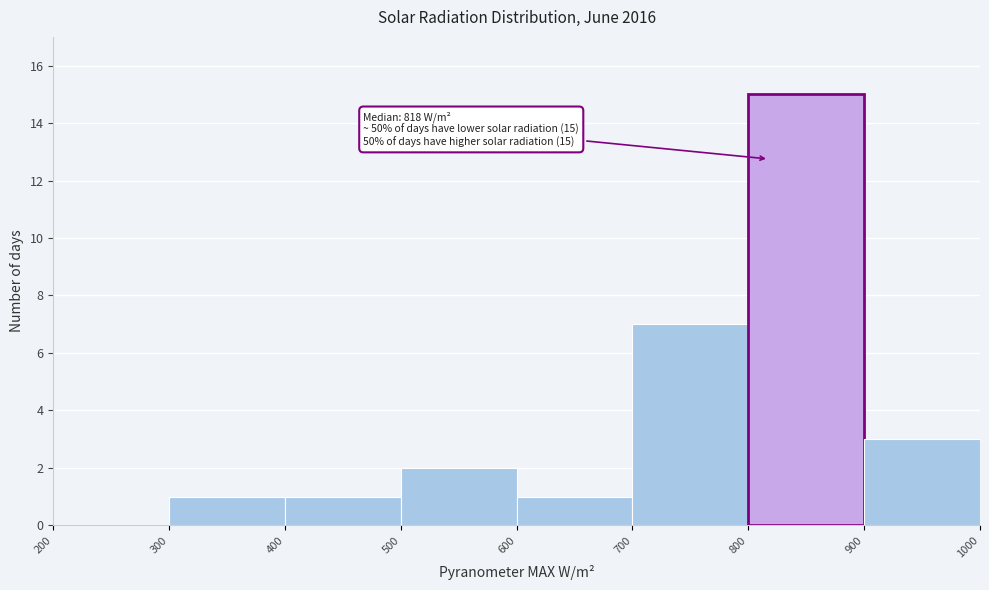

Over which range of the x-axis is the bar tallest?

800 to 900